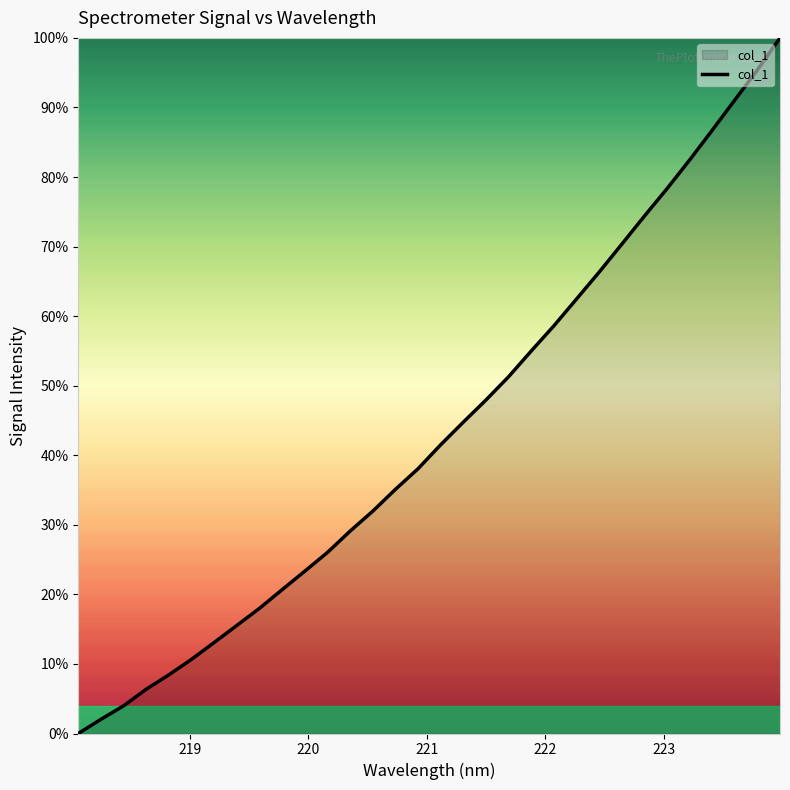

How many values are above zero?

31